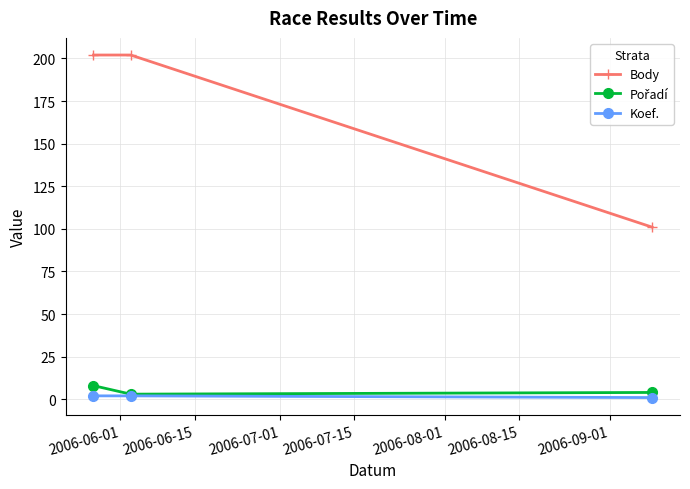

Is this an area chart (filled region under the line)?

No